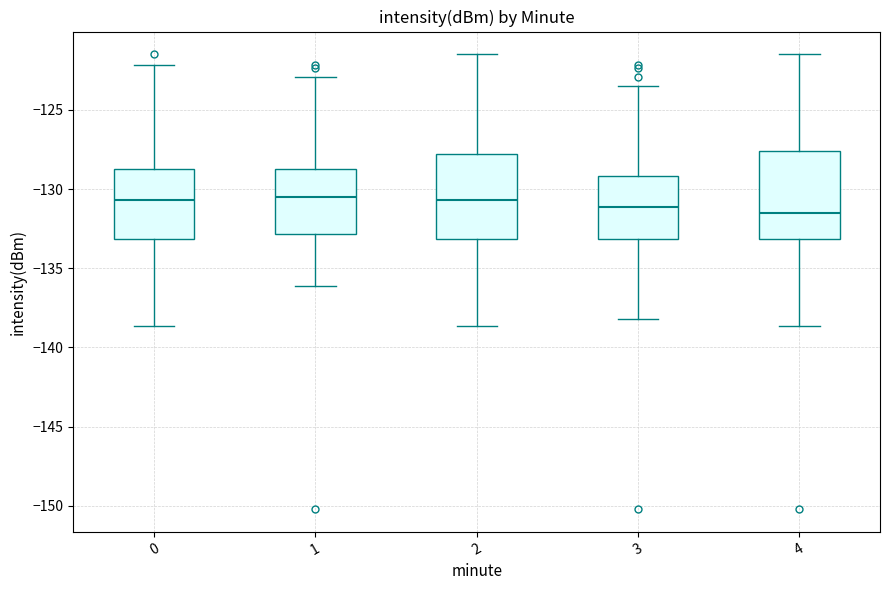

Reading left to right, transcribe this box plot: for each box, give where its median line is, the range the box spans, and where its two whiskers end, as read against the y-axis. The values are not printed on the chart, so give them approximately, as read against the axis.

0: median -130.5, box -133.0 to -129.0, whiskers -138.5 to -122.0
1: median -130.5, box -133.0 to -129.0, whiskers -136.0 to -123.0
2: median -130.5, box -133.0 to -128.0, whiskers -138.5 to -121.5
3: median -131.0, box -133.0 to -129.0, whiskers -138.0 to -123.5
4: median -131.5, box -133.0 to -127.5, whiskers -138.5 to -121.5